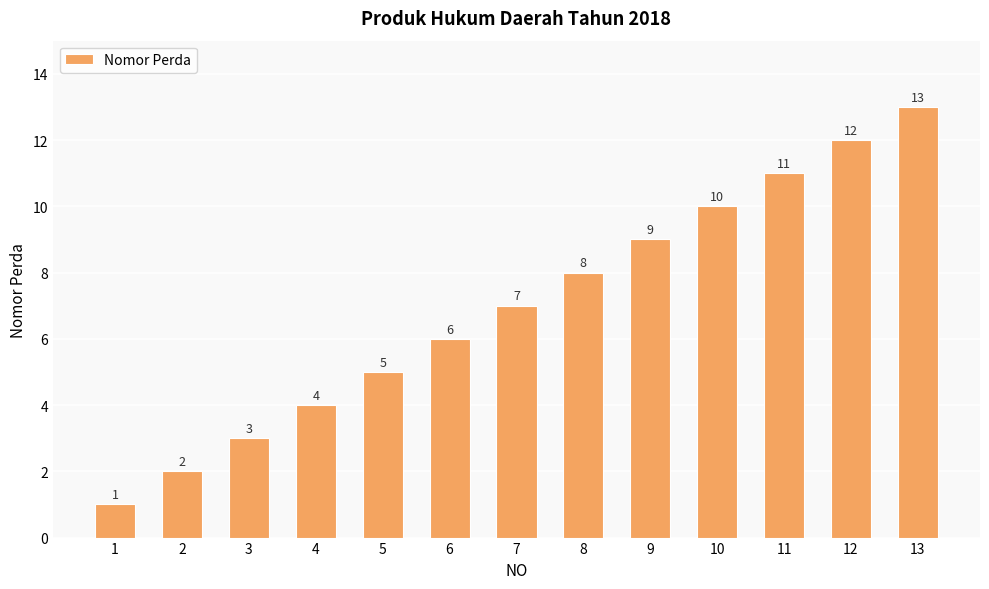

What is the minimum value shown in the chart?

1